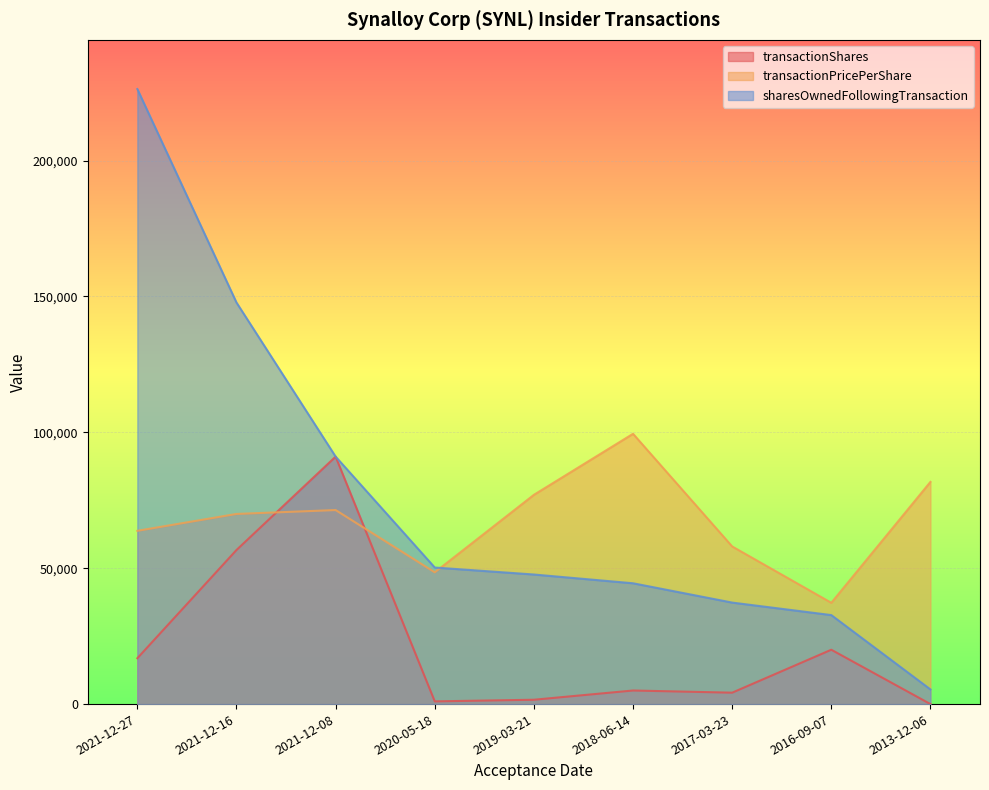

What is the greatest value displayed?

226293.0